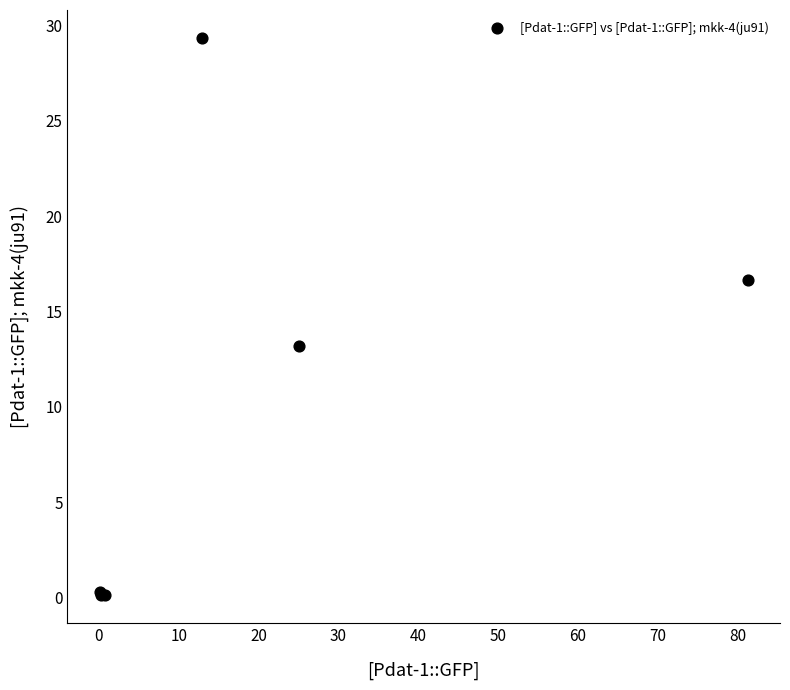

What Y value in the scatter plot is closest to 14?

13.2